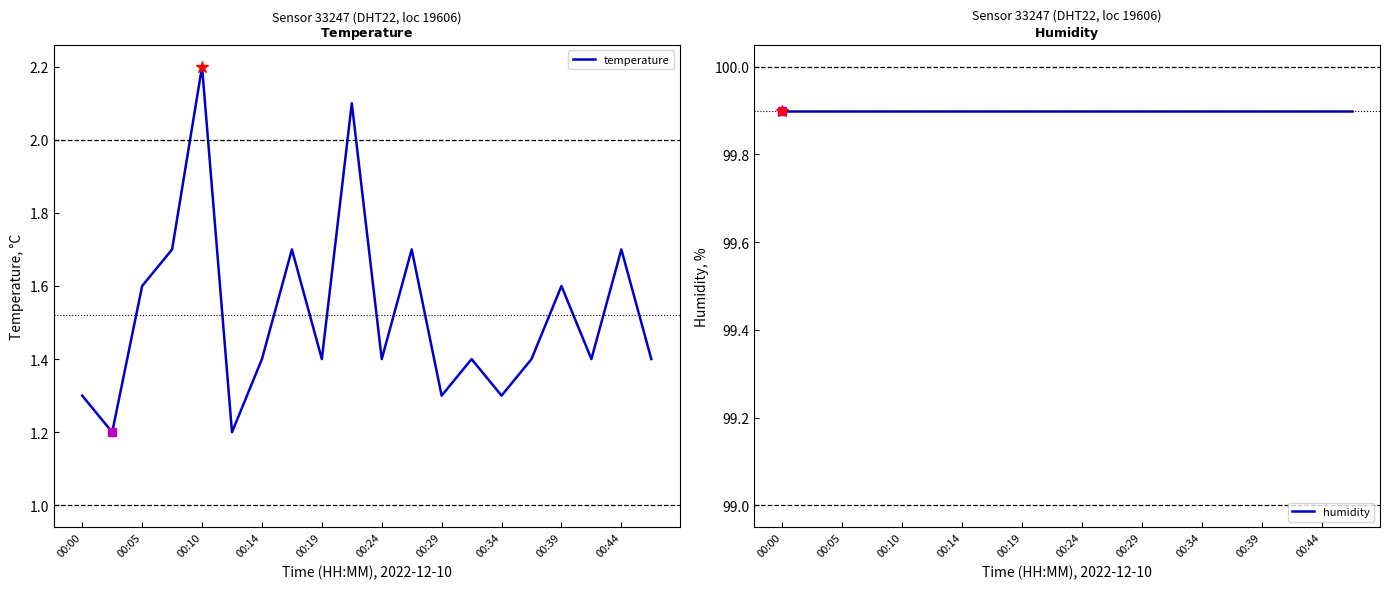

What is the value of the humidity point at the 7th from the left?

99.9